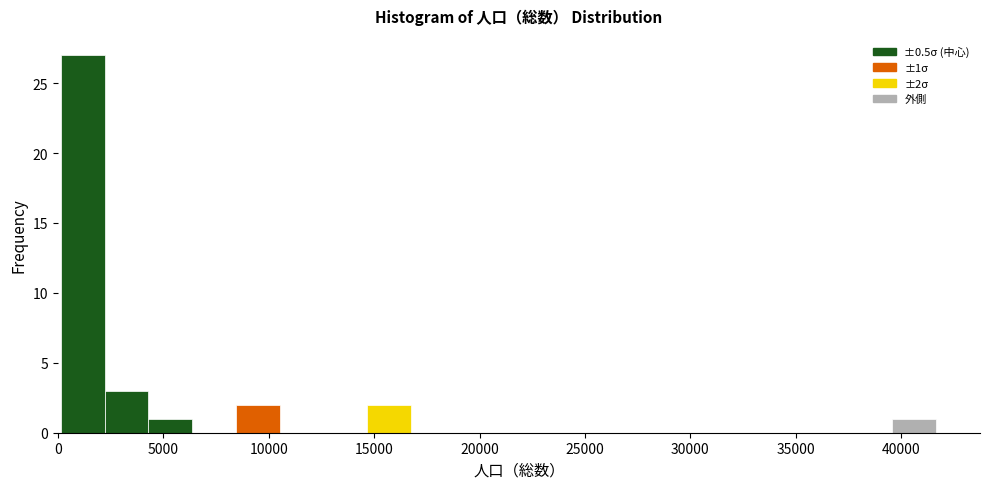

Which range on the x-axis has the tallest bar?

0 to 2000